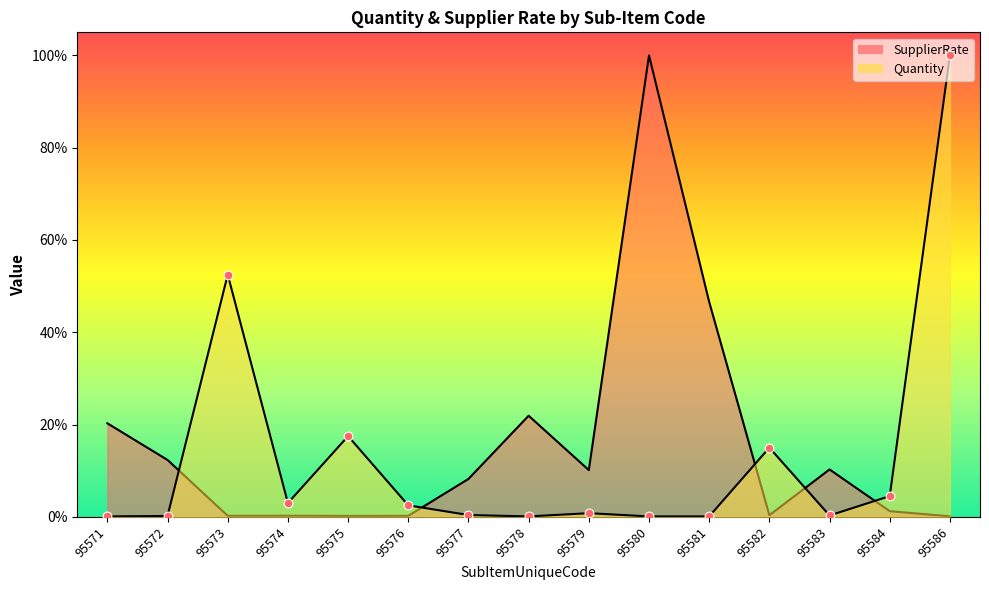

Is the value of Quantity at 95576 greater than the value of SupplierRate at 95575?

Yes